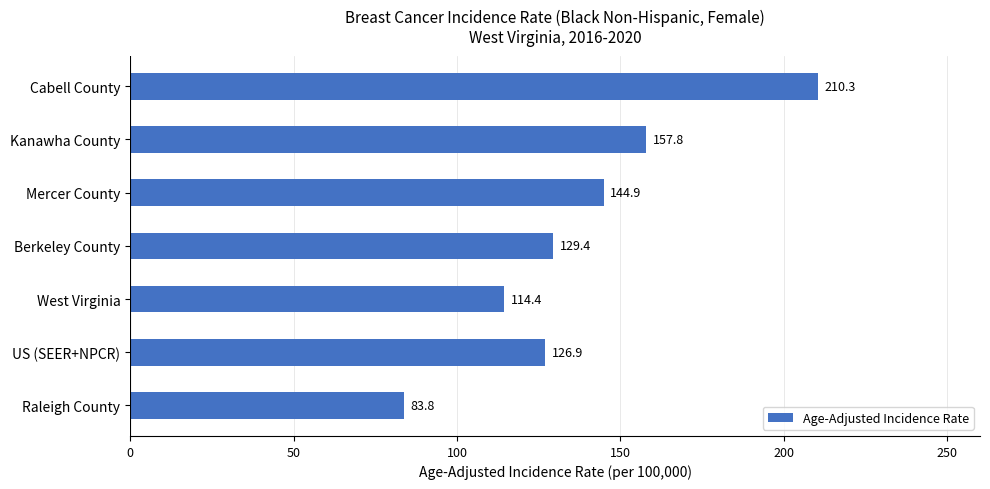

How many distinct data groups are displayed?

1